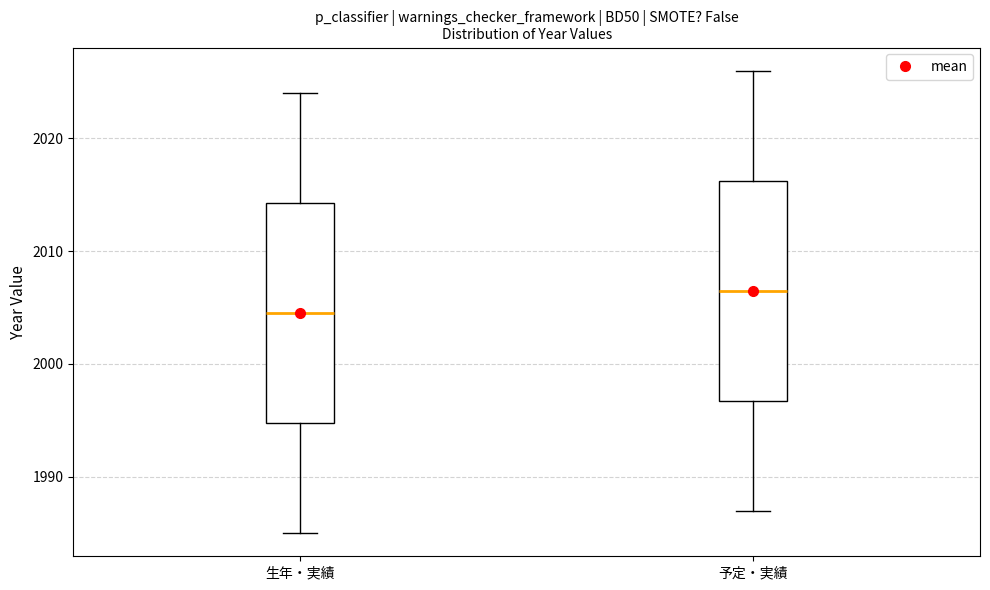

Which box's median line is the highest?

予定・実績